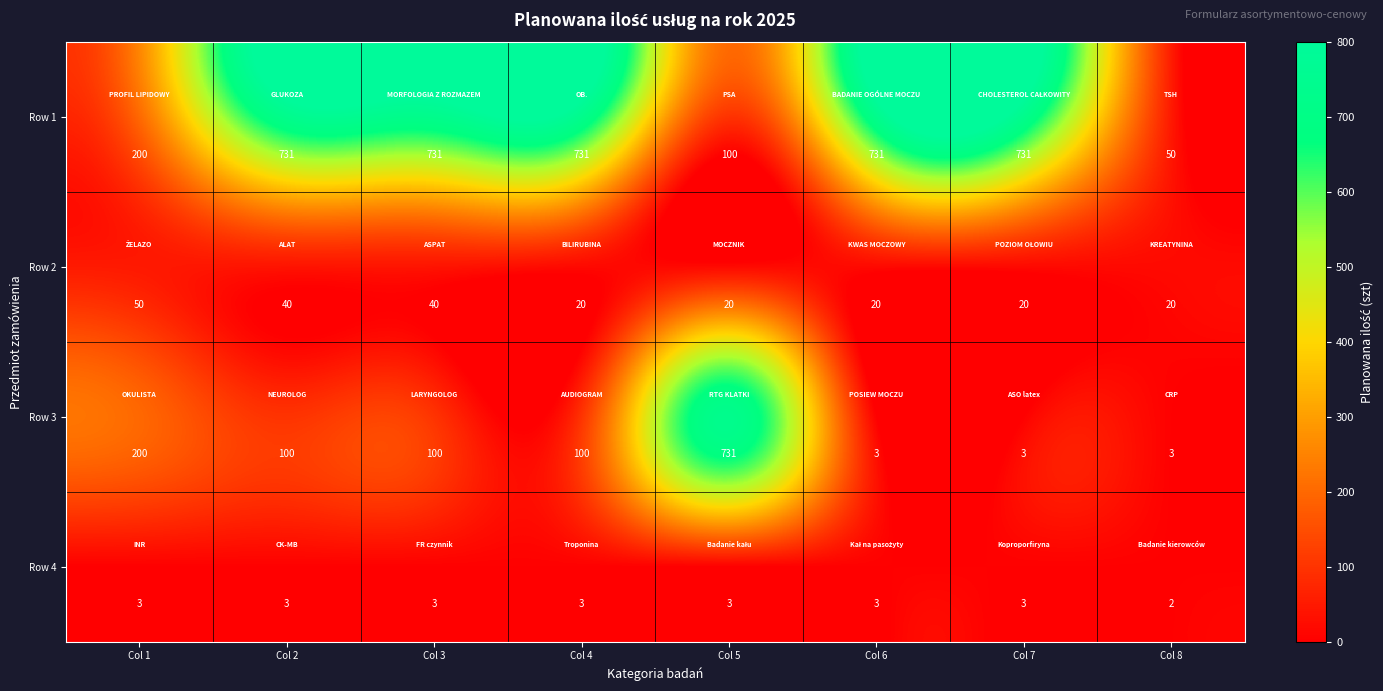

What is the sum of all Row 1 values?

4005